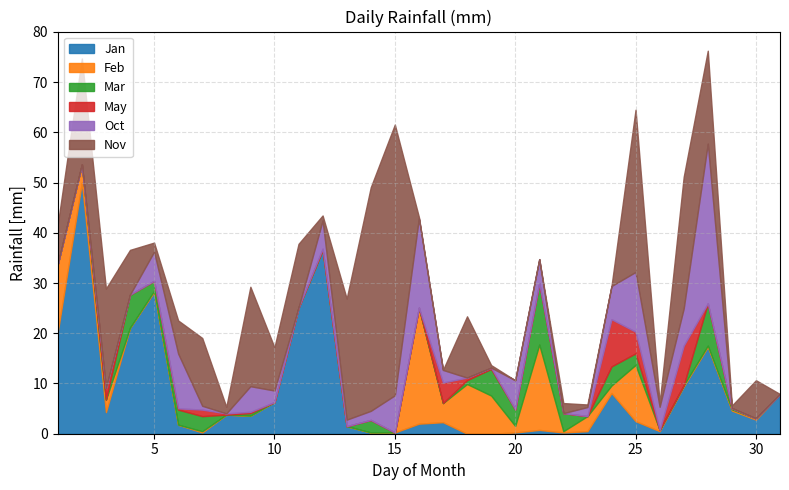

What is the value of the Oct point at the 23rd from the left?

1.8